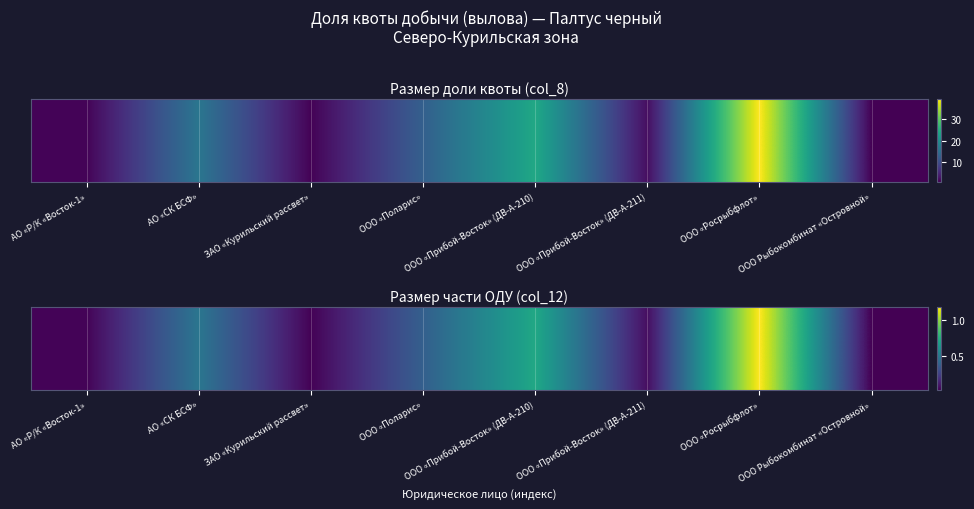

Between АО «Р/К «Восток-1» and ООО «Поларис», which is larger?

ООО «Поларис»